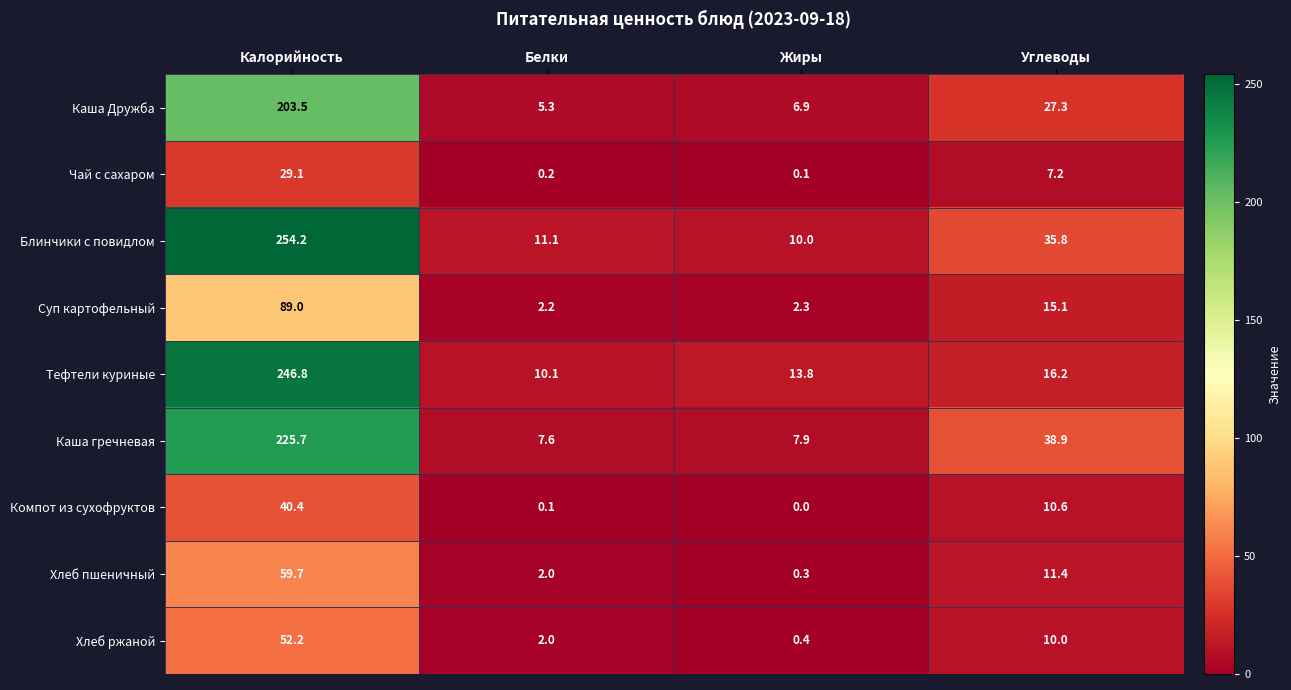

What is the spread (max minus min) of values at Калорийность?

225.1